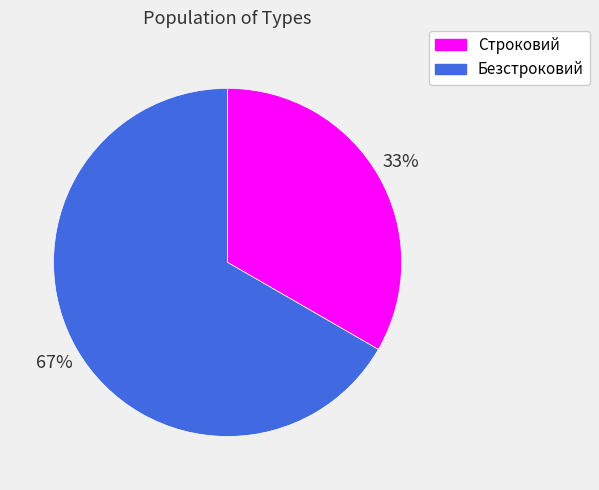

Combined, do Безстроковий and Строковий account for over 50%?

Yes